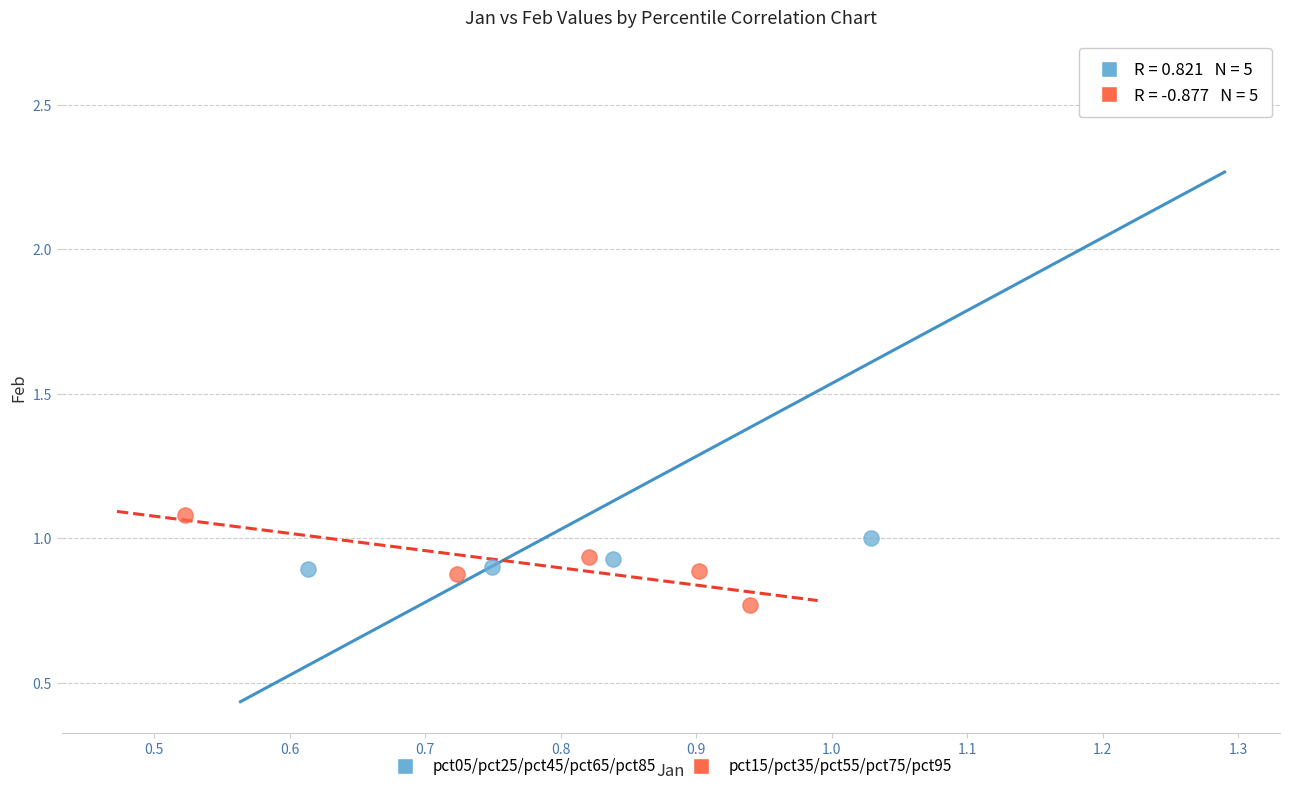

Which series reaches the maximum Y coordinate?

pct05/pct25/pct45/pct65/pct85